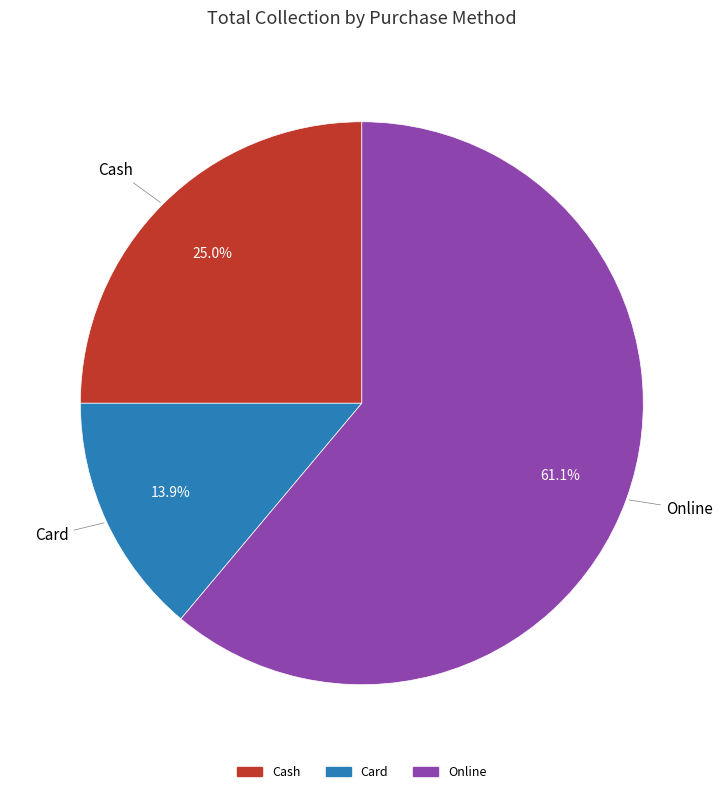

Does any single category account for the majority?

Yes